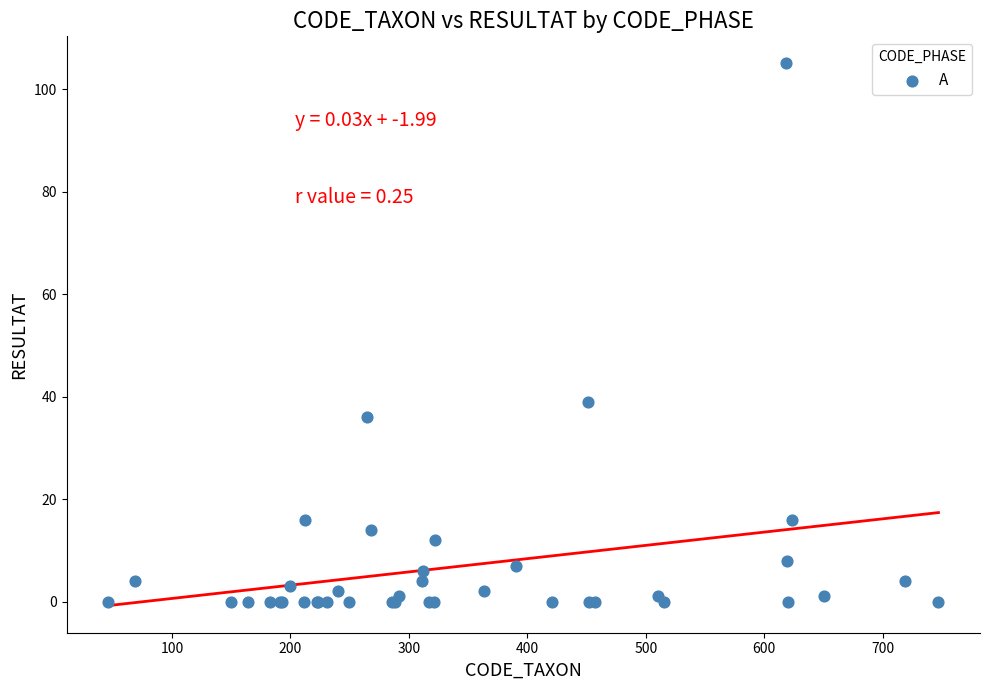

What Y value in the scatter plot is closest to 52?

39